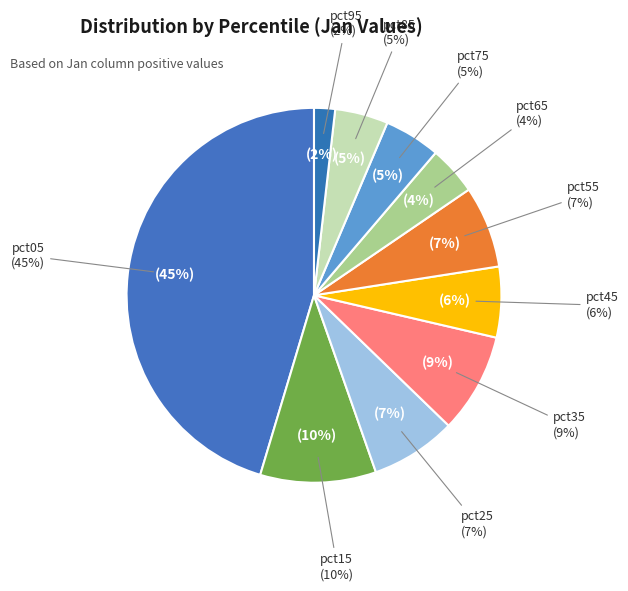

To the nearest percent, what is the combined percentage of pct75 and pct85?

9%